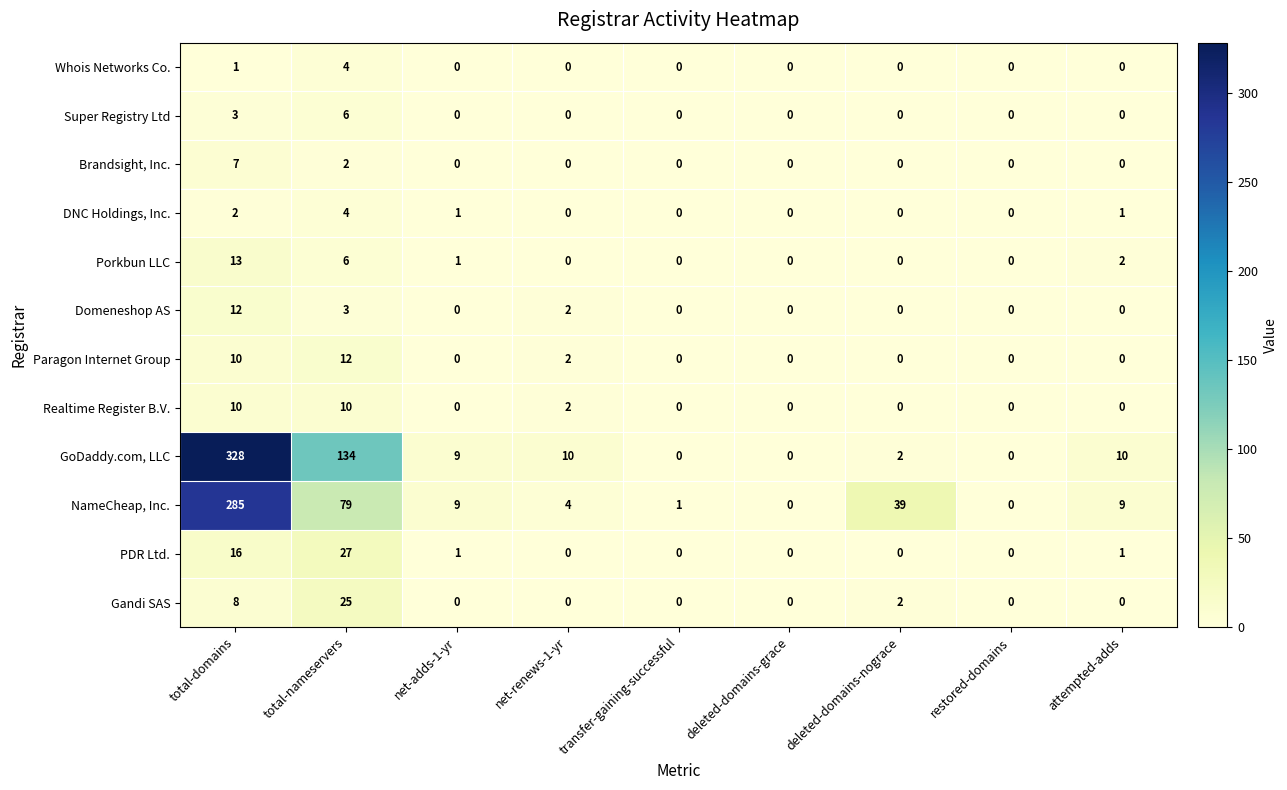

Where is Gandi SAS nearest to the value 12?

total-domains